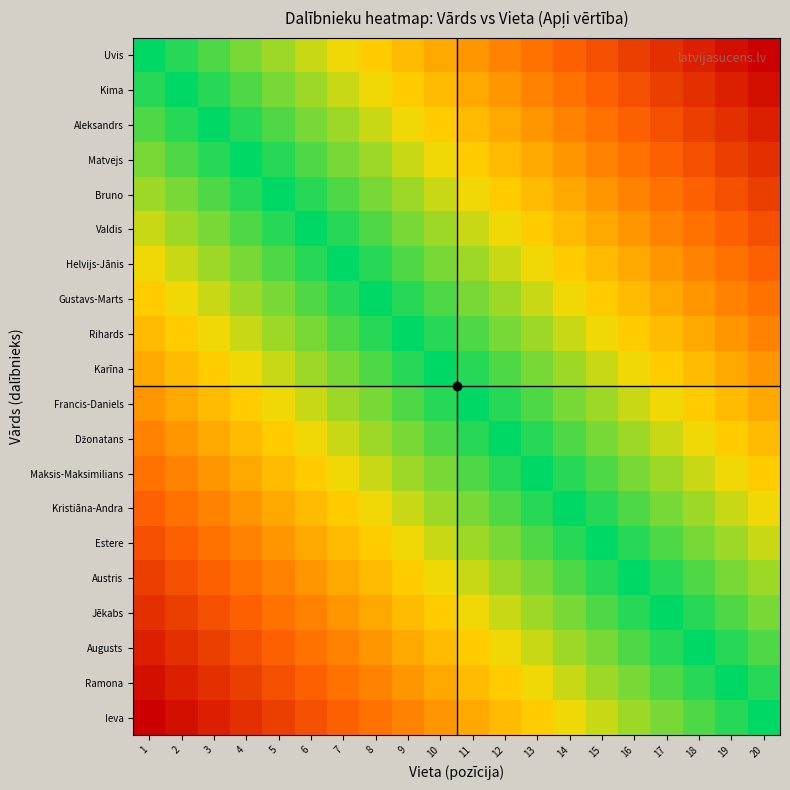

What is the greatest value displayed?

19